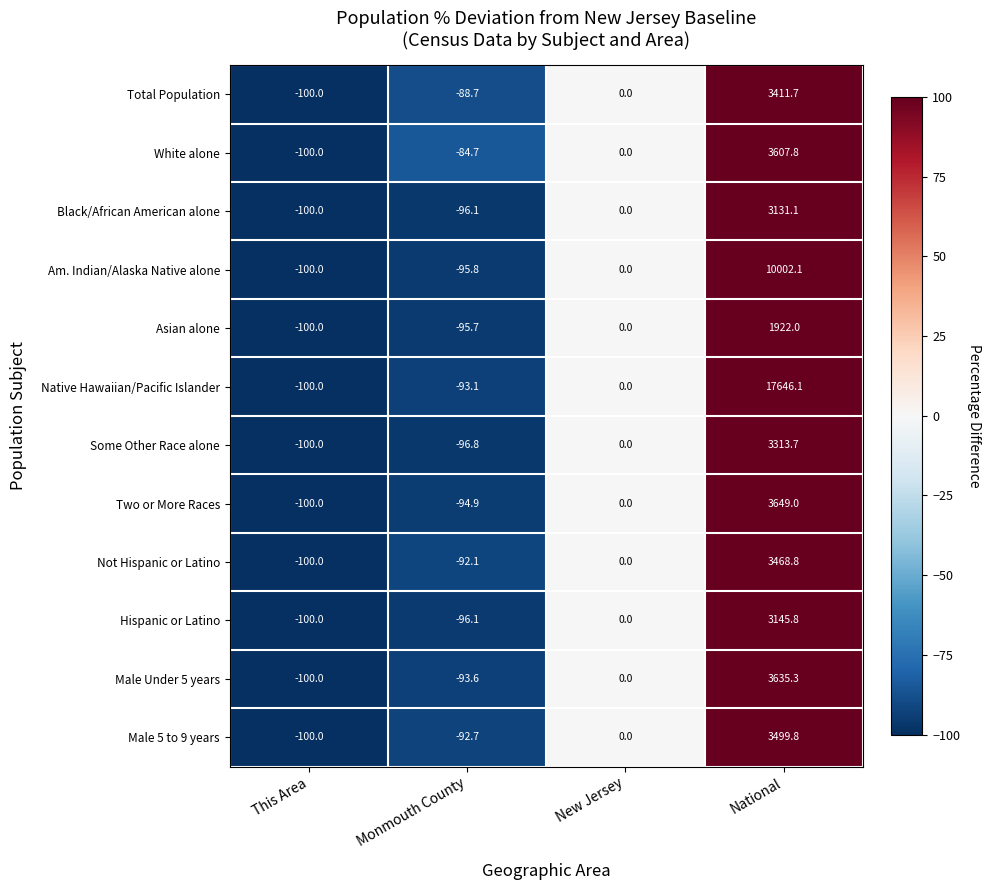

Where is Total Population nearest to the value 1655?

New Jersey